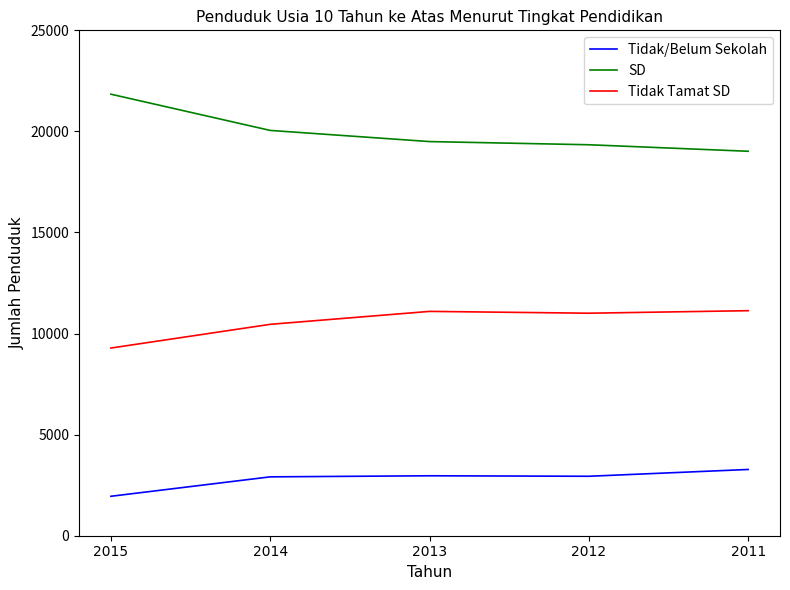

Rank the series at 2011 from lowest to highest value.

Tidak/Belum Sekolah, Tidak Tamat SD, SD